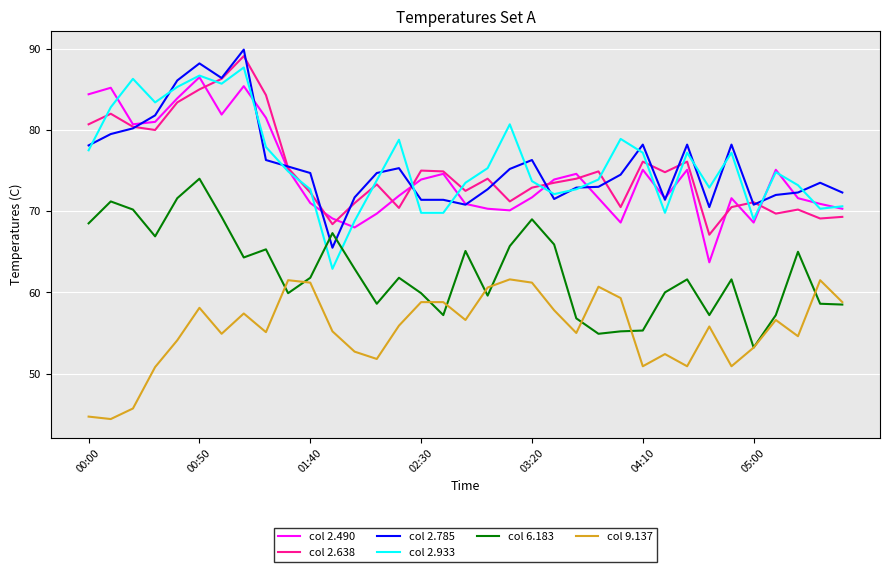

What is the greatest value displayed?

89.9